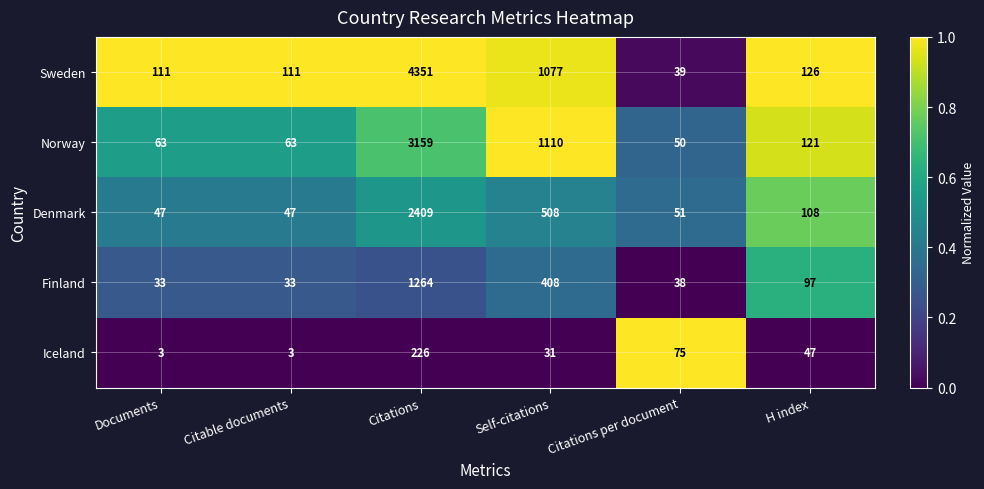

What is the total value across all series at Documents?

257